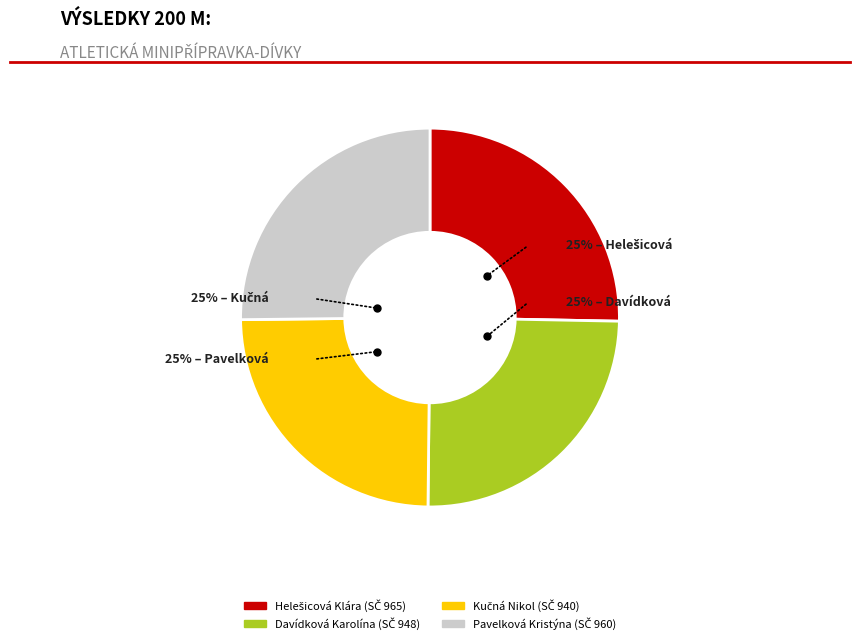

How many slices are in this pie chart?

4